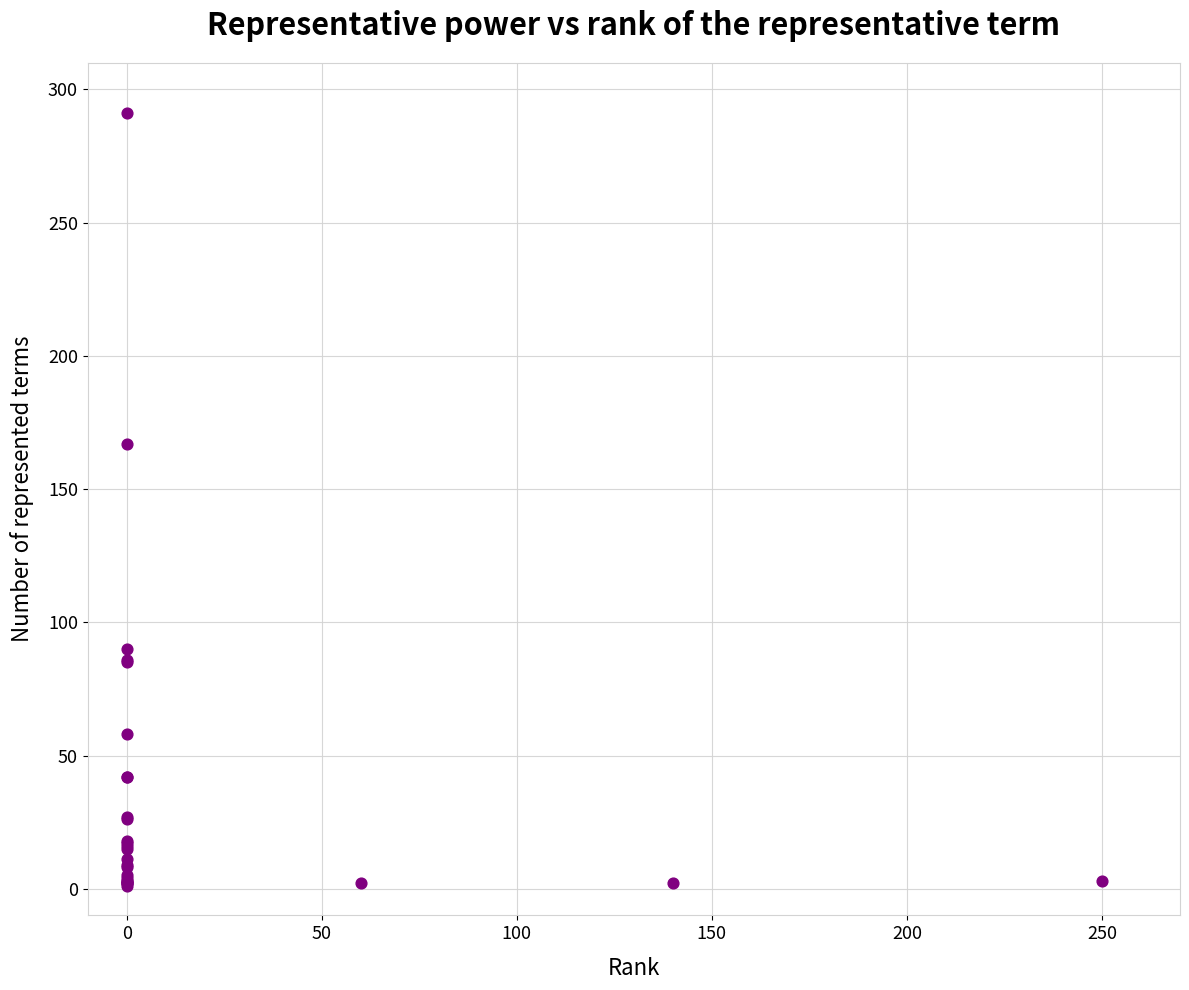

What Y value in the scatter plot is closest to 146?

167